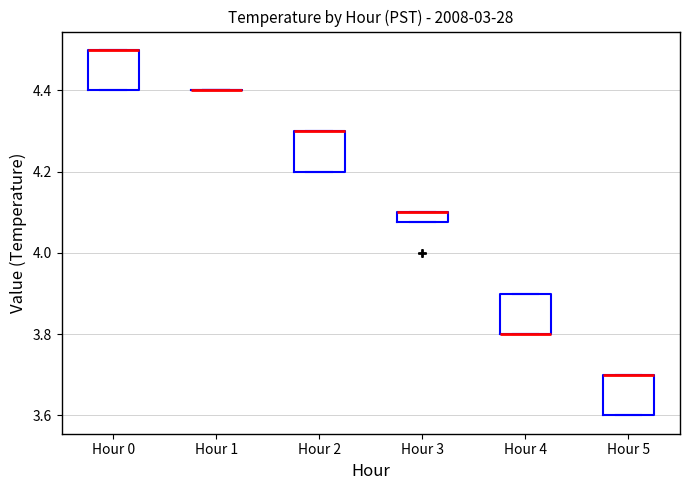

Where is the upper edge of the box for Hour 0 on the y-axis? The values are not printed on the chart, so give them approximately, as read against the axis.

4.50